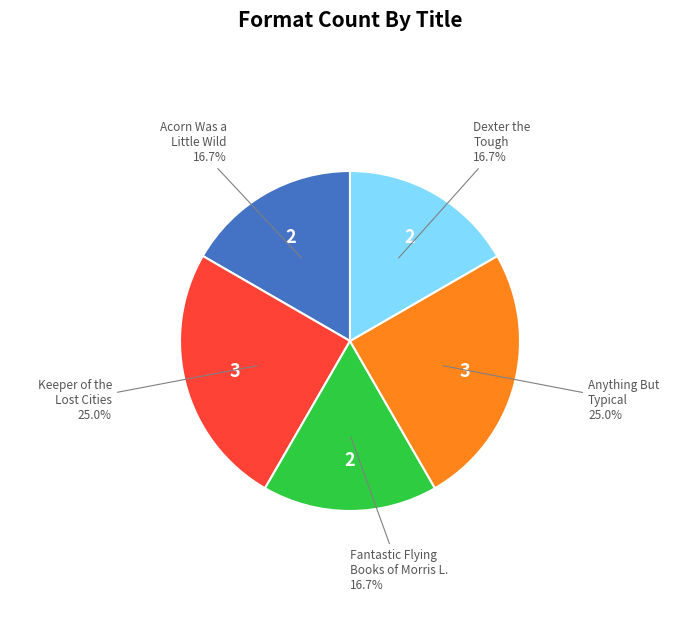

Does any single category account for the majority?

No